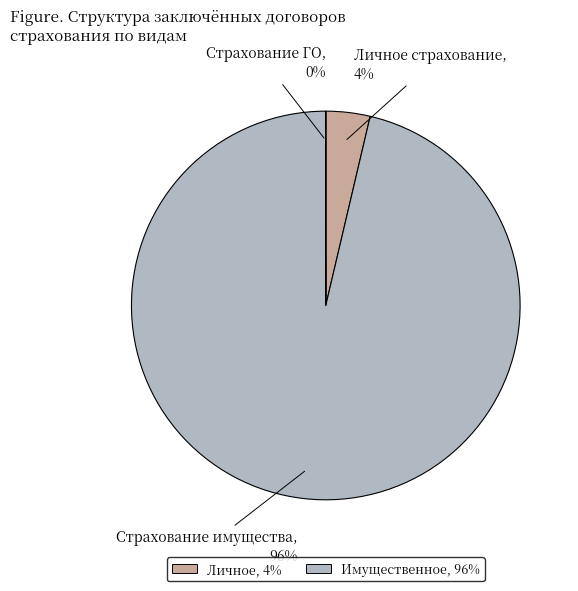

Which category accounts for the majority?

Страхование имущества